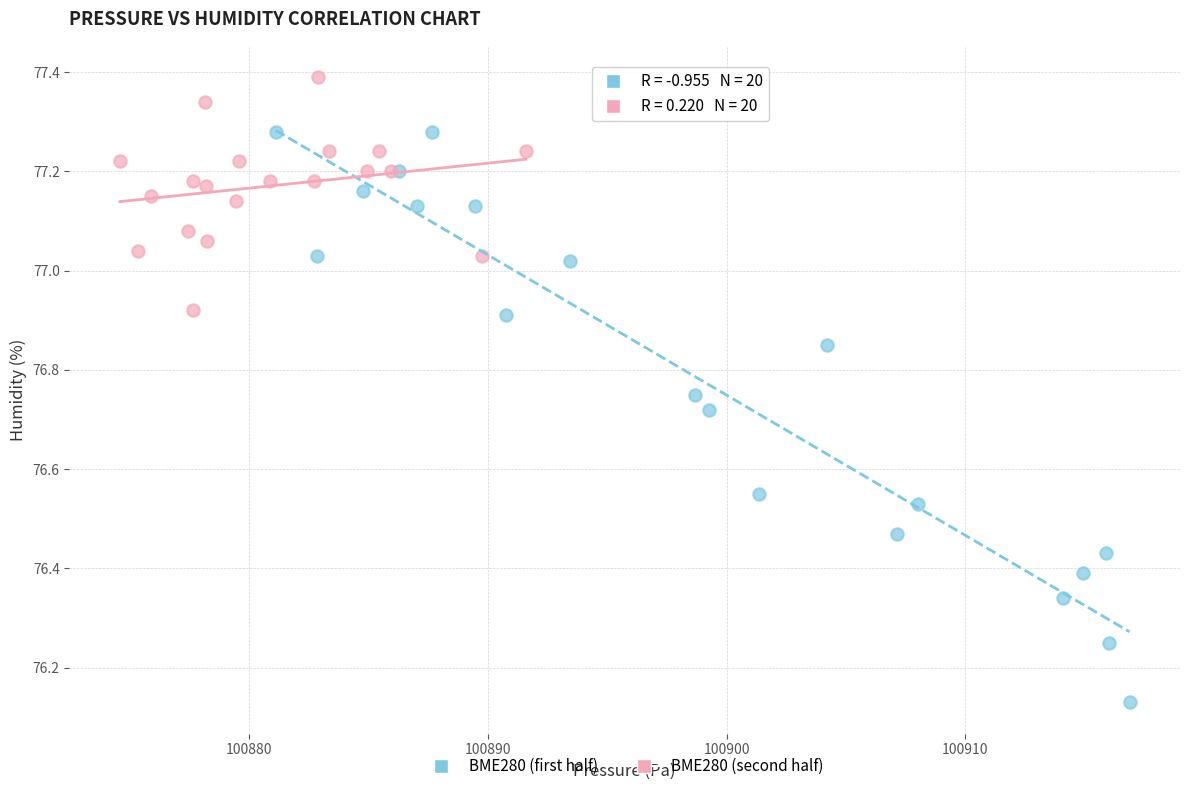

Which series reaches the minimum Y coordinate?

BME280 (first half)